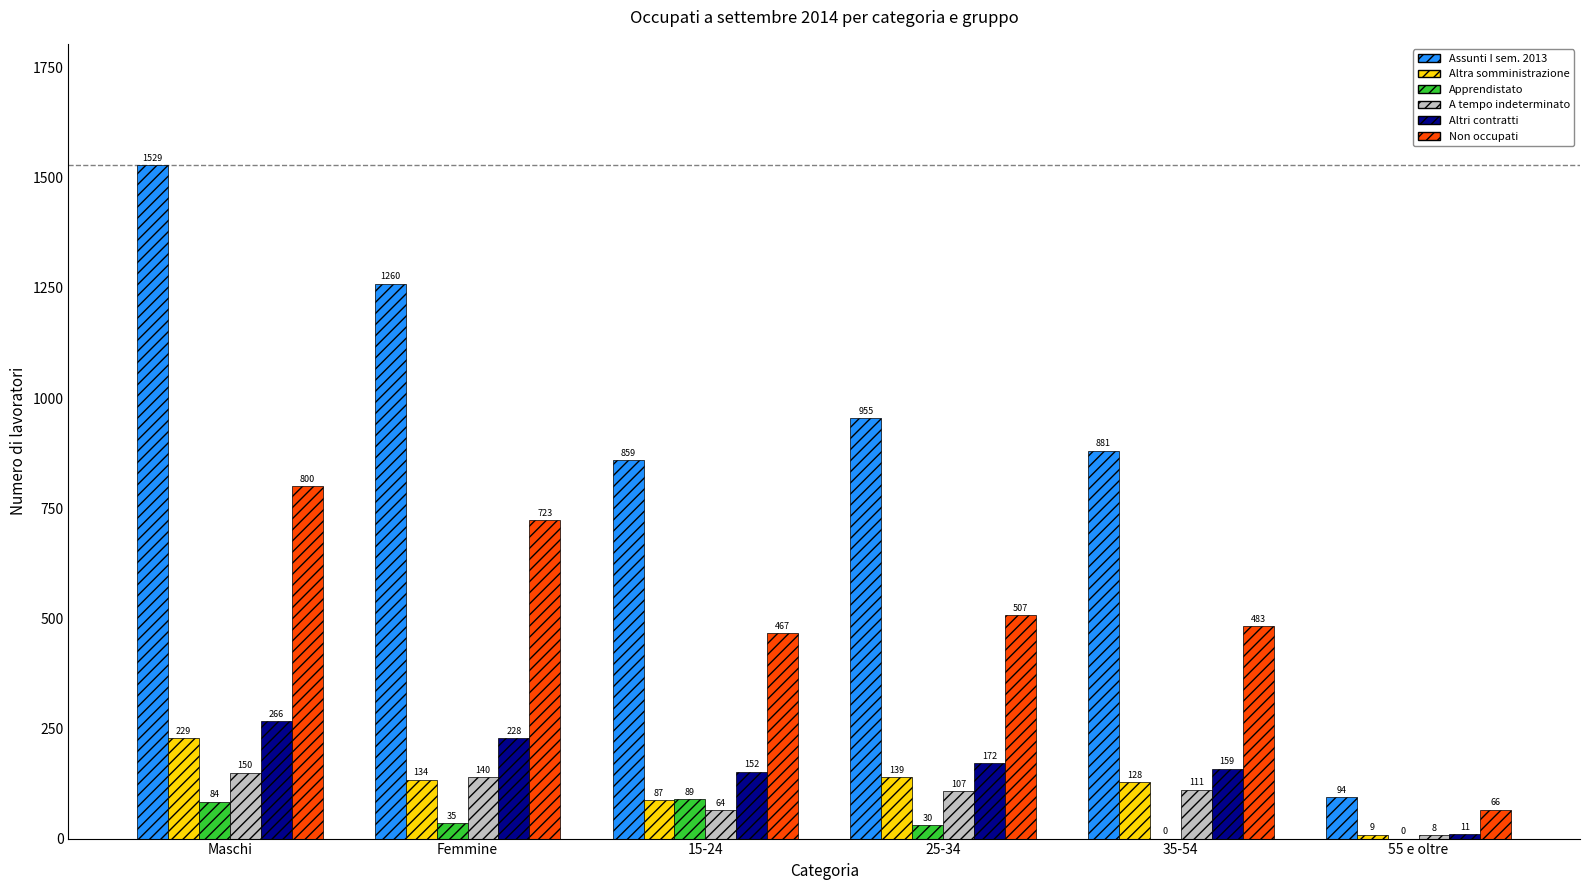

What is the greatest value displayed?

1529